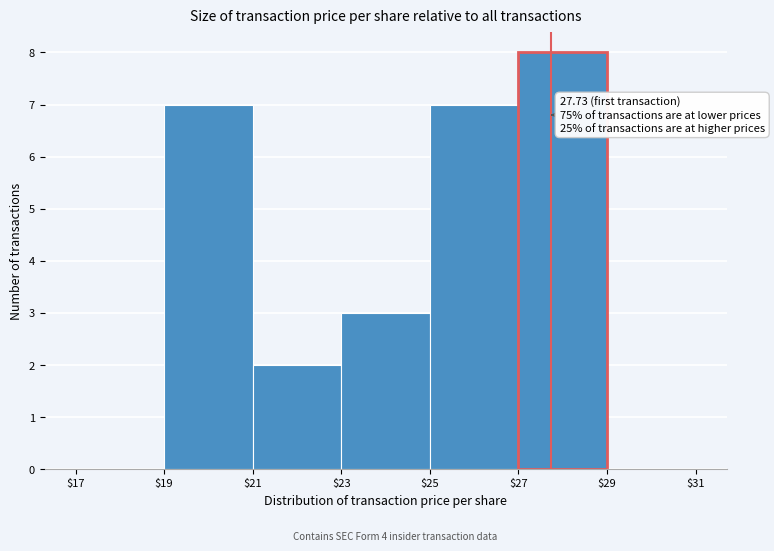

Which range on the x-axis has the tallest bar?

$27 to $29